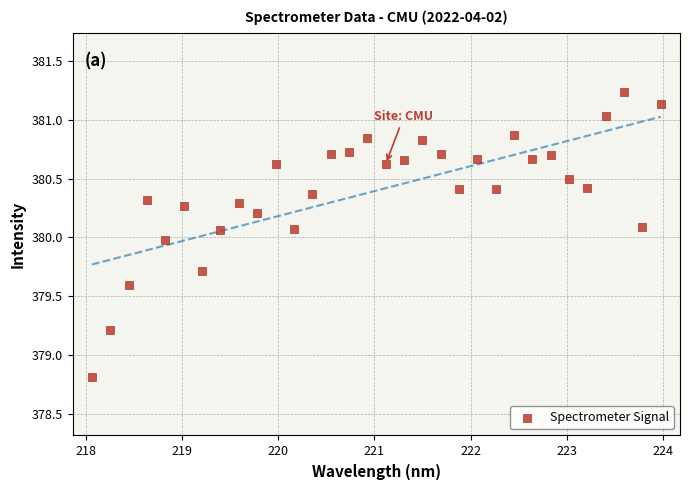

What is the range of Y values (max minus min)?

2.4